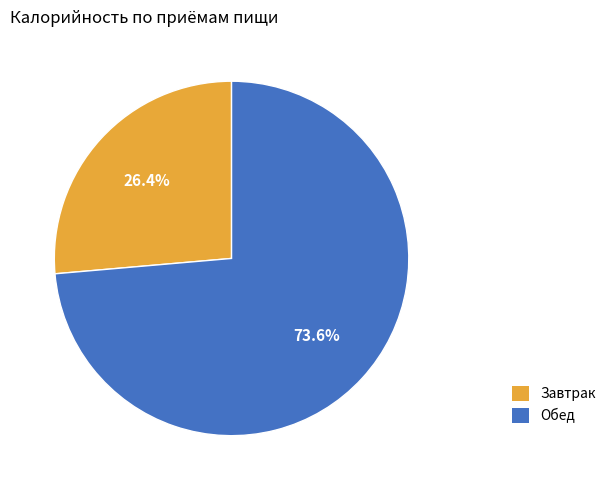

What portion of the pie excludes Обед?

26.4%